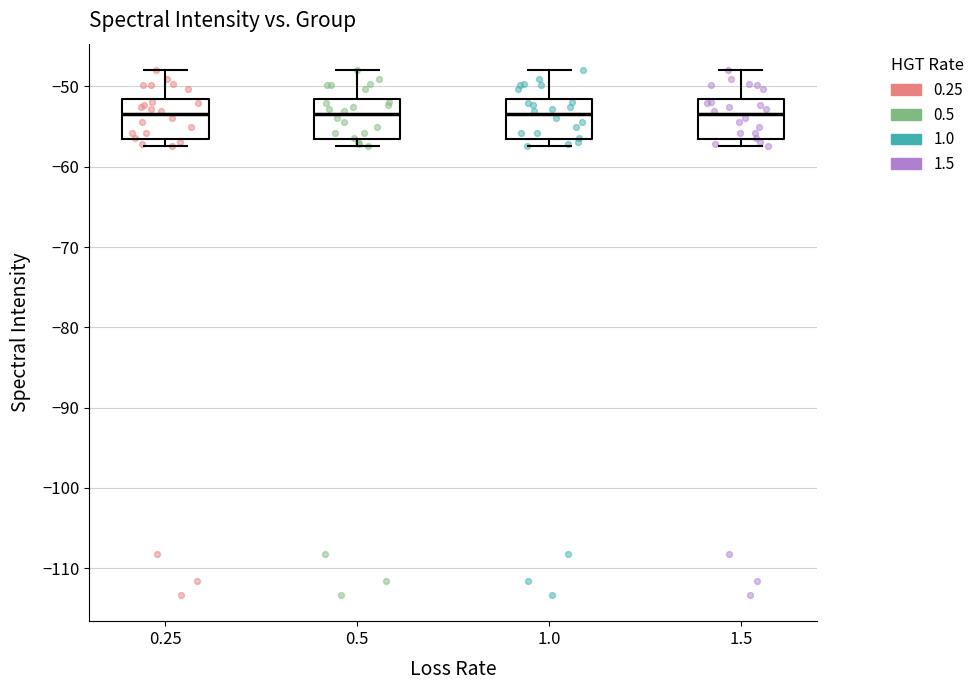

Where does the upper whisker of the box at x = 0.25 end on the y-axis? The values are not printed on the chart, so give them approximately, as read against the axis.

-48